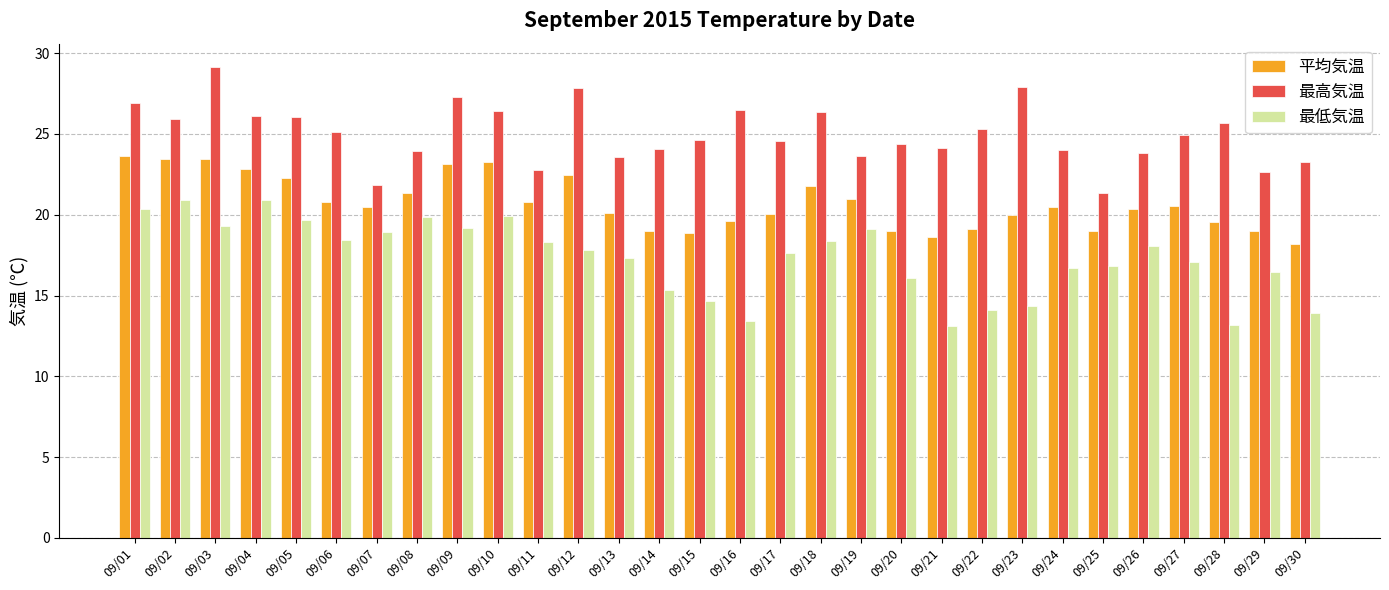

What is the spread (max minus min) of values at 09/24?

7.3